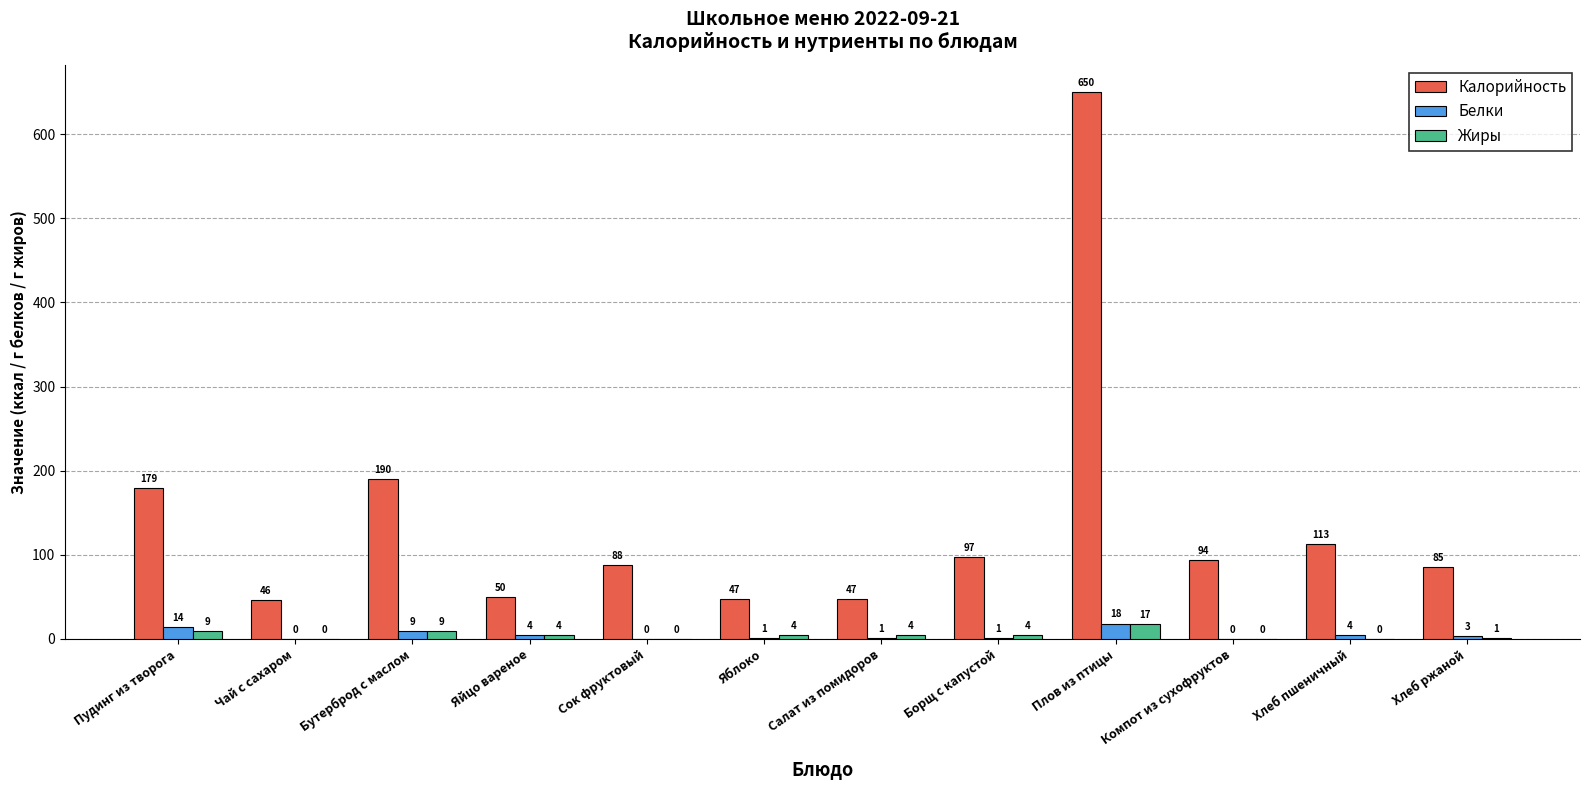

What is the total value across all series at Компот из сухофруктов?

94